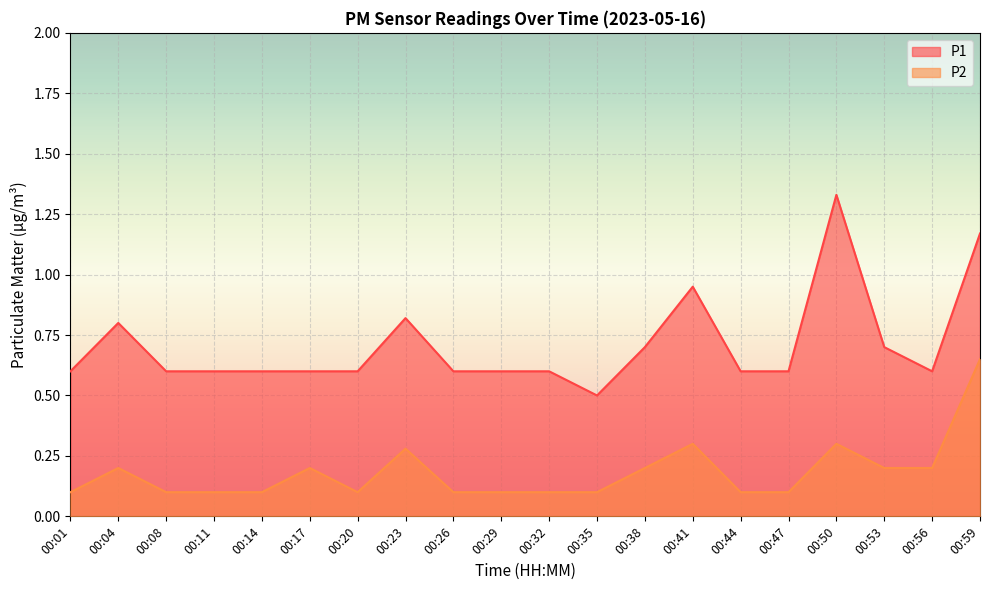

Which series has the largest total across all categories?

P1